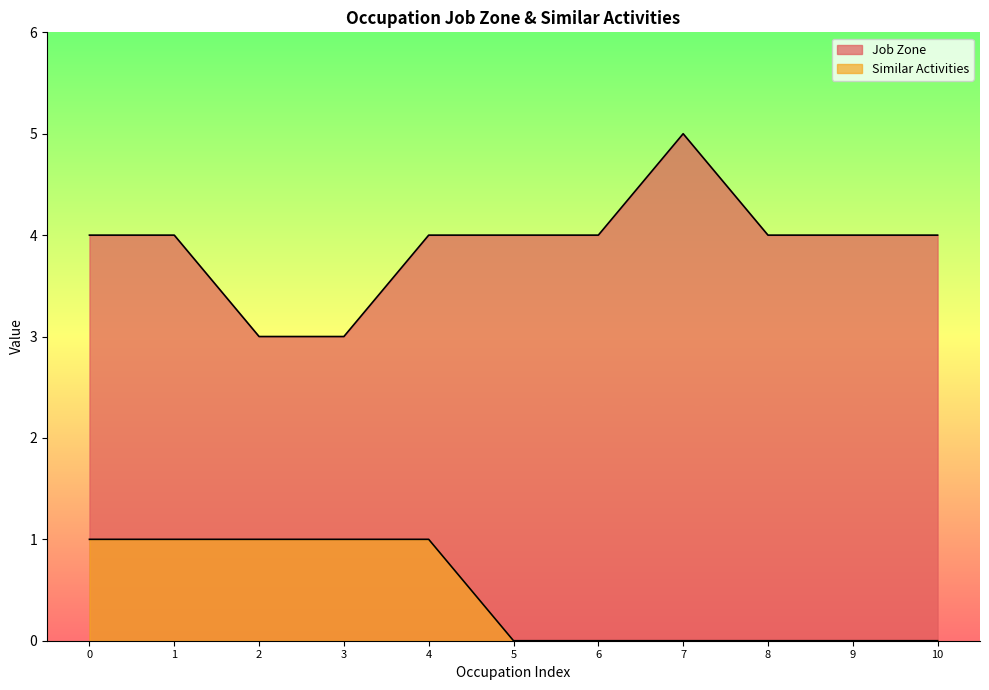

Reading right to left, list all the values displayed in this chart.

Job Zone: 4	4	4	5	4	4	4	3	3	4	4
Similar Activities: 0	0	0	0	0	0	1	1	1	1	1